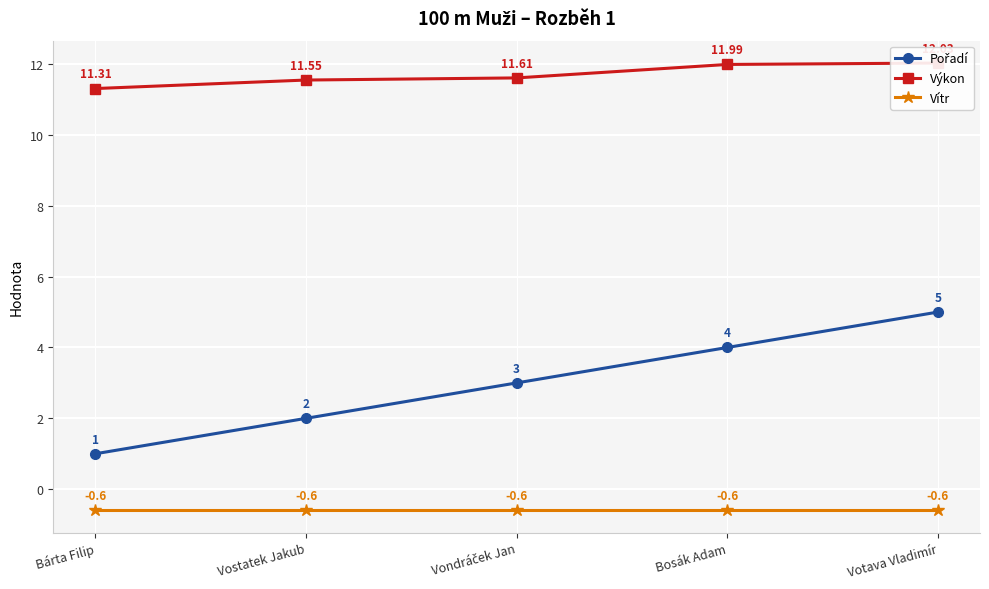

Rank the series by their average value, from highest to lowest.

Výkon, Pořadí, Vítr